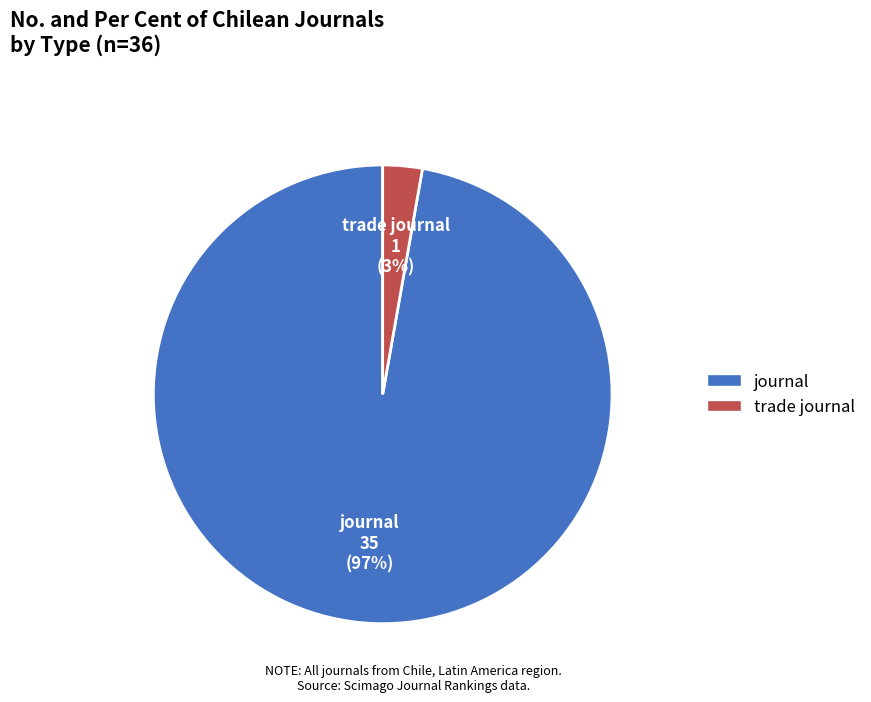

Which slice is the largest?

journal